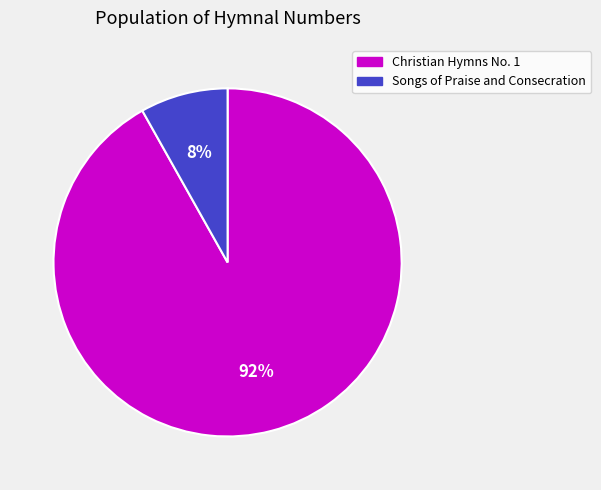

Which has a higher value, Songs of Praise and Consecration or Christian Hymns No. 1?

Christian Hymns No. 1